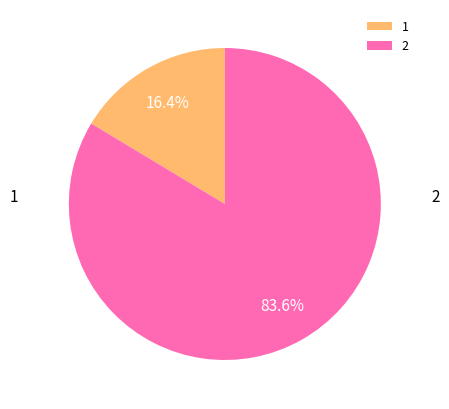

Which has a higher value, 2 or 1?

2